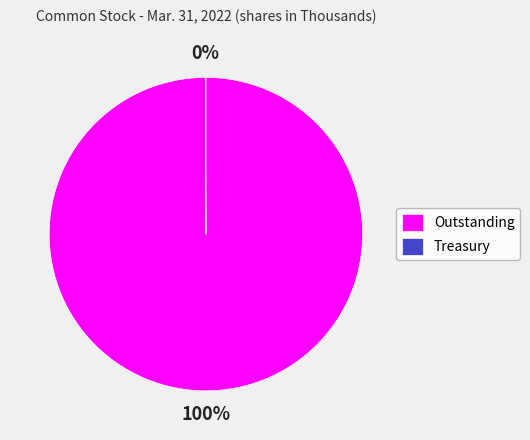

The Outstanding slice represents 100% of the pie. True or false?

True